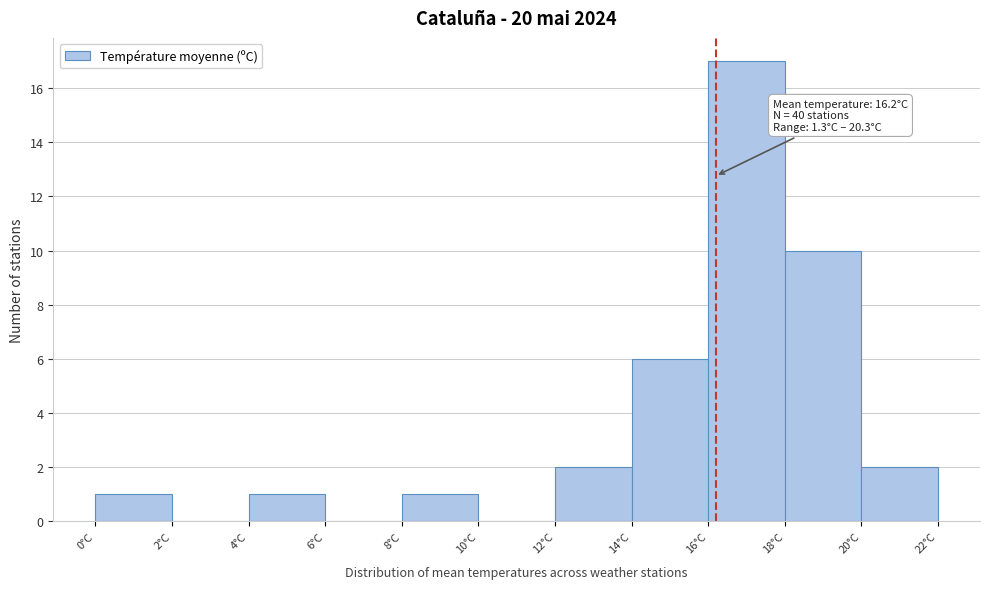

Over which range of the x-axis is the bar tallest?

16 to 18